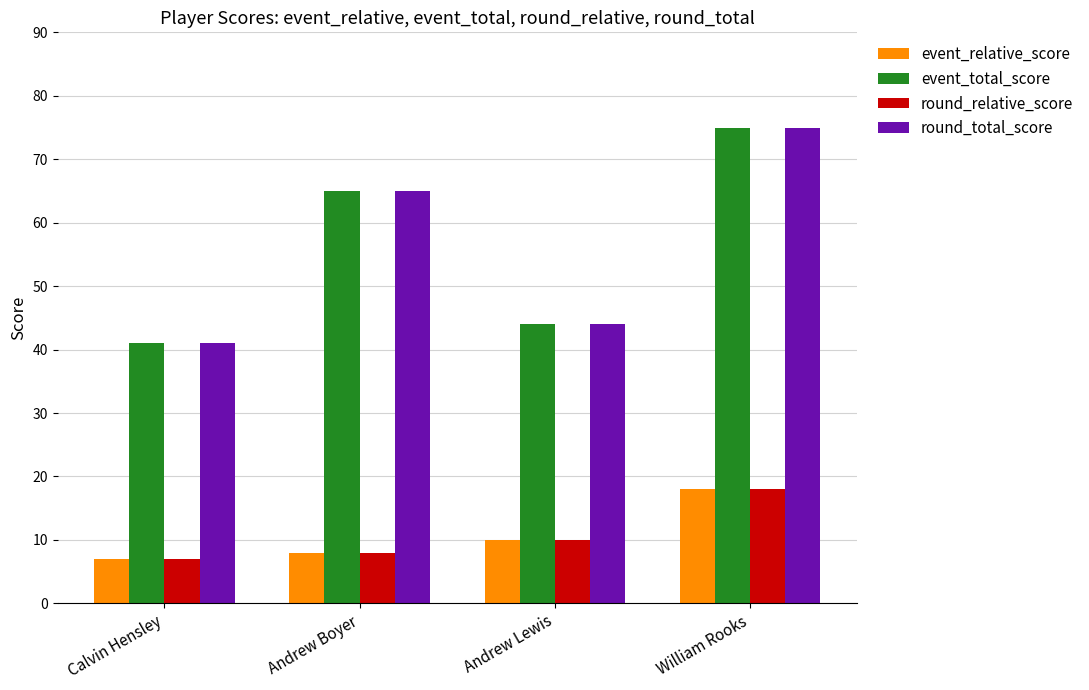

What is the greatest value displayed?

75